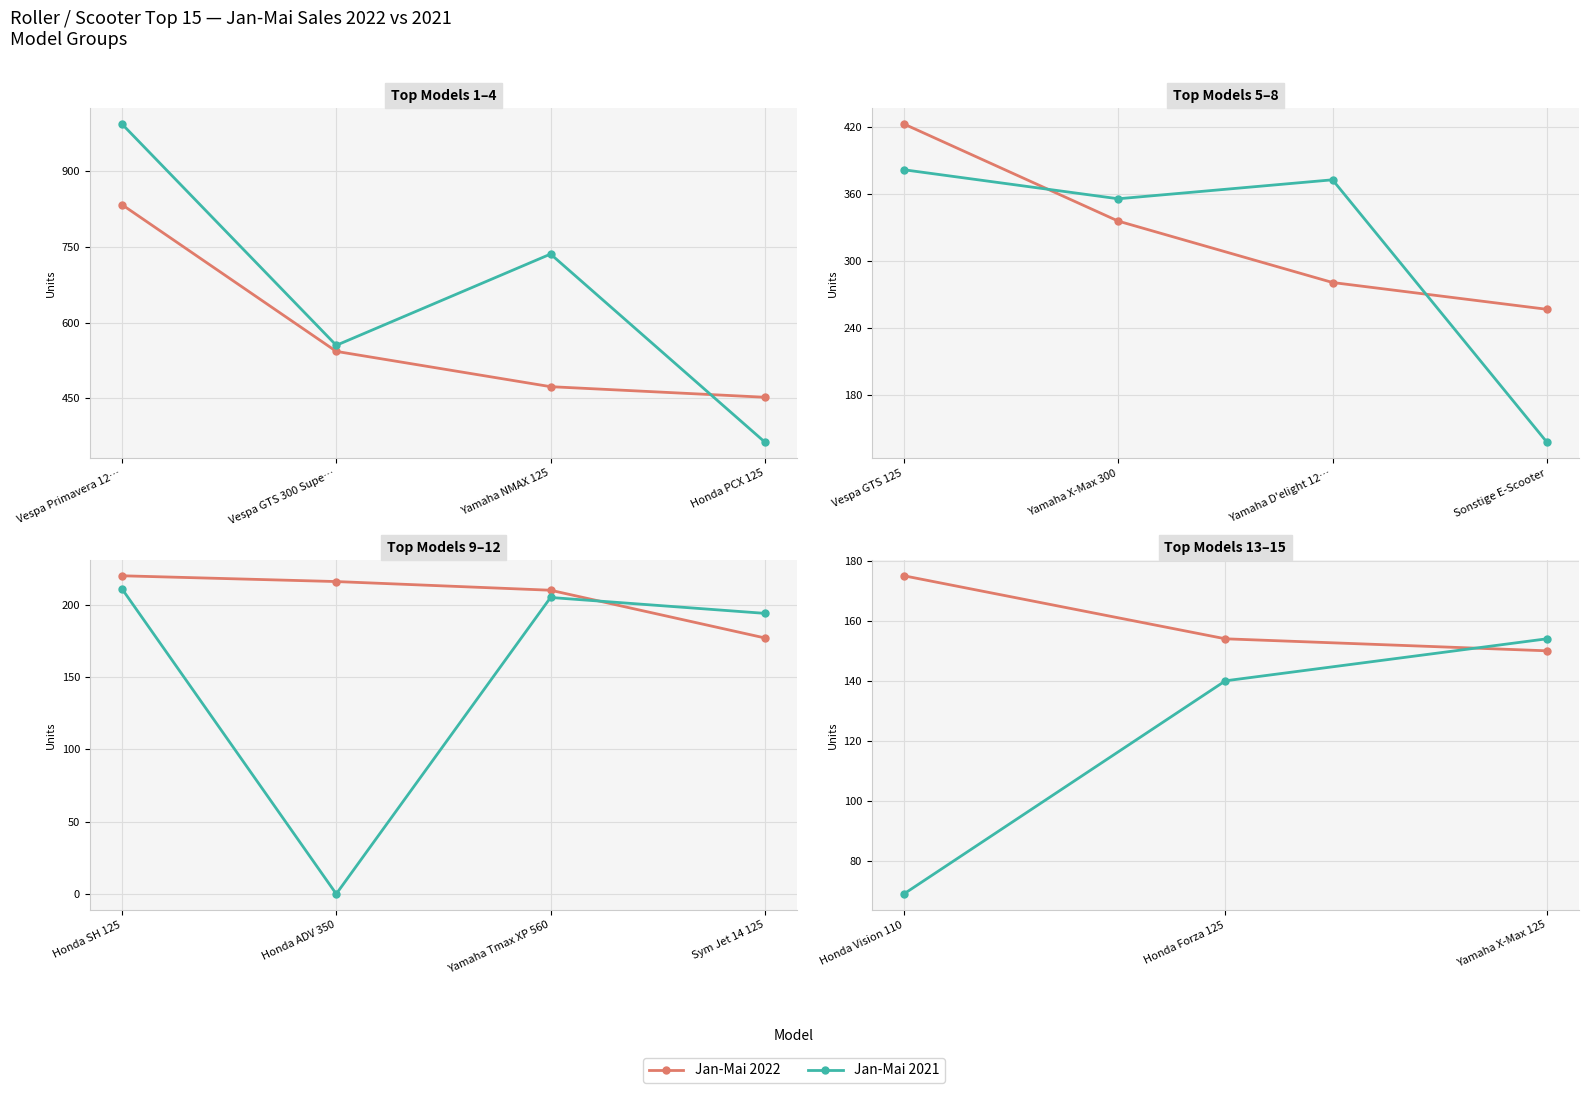

How many lines are shown in the chart?

2